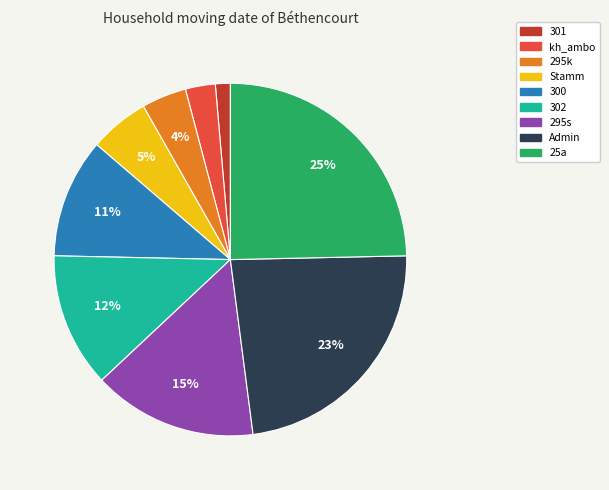

The 301 slice represents 11% of the pie. True or false?

False